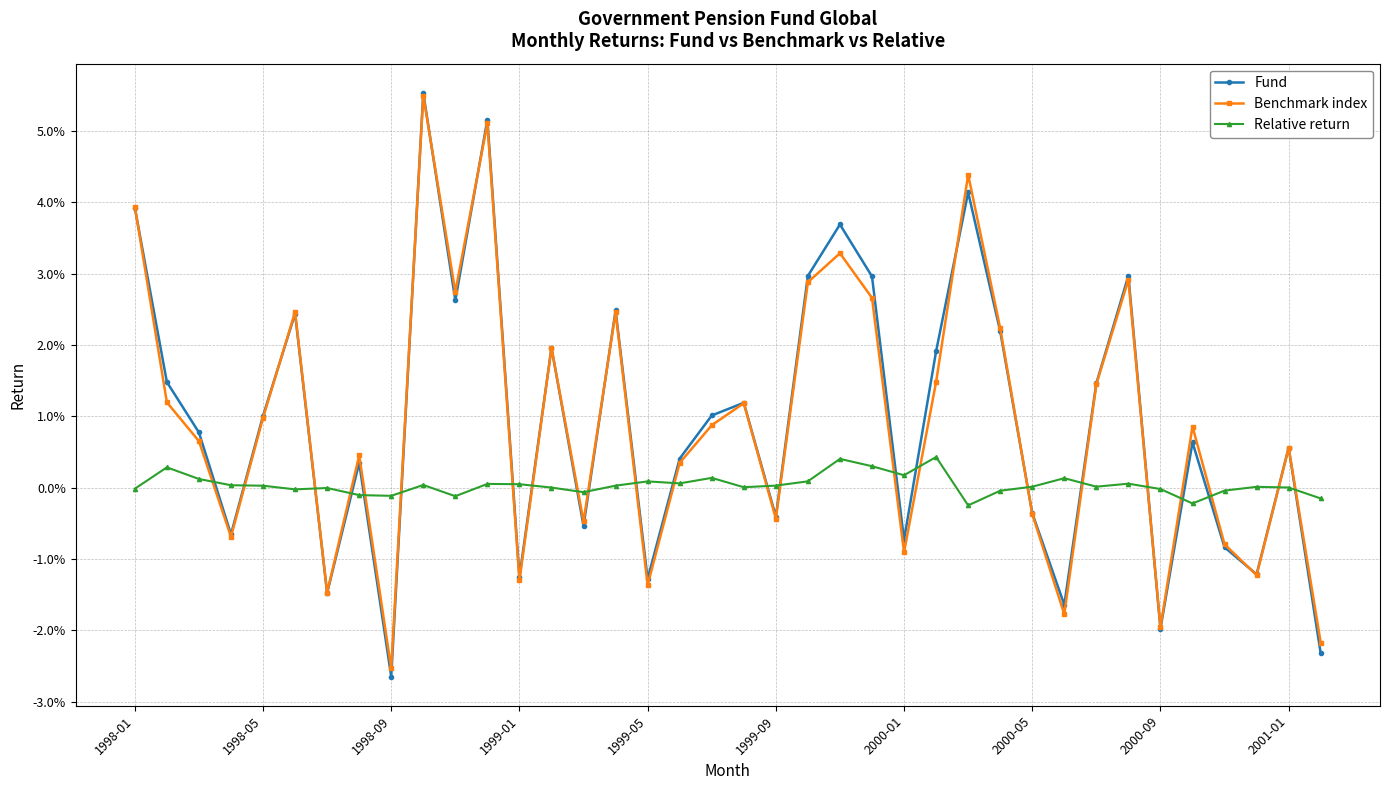

True or false: Relative return and Fund intersect in this chart.

True